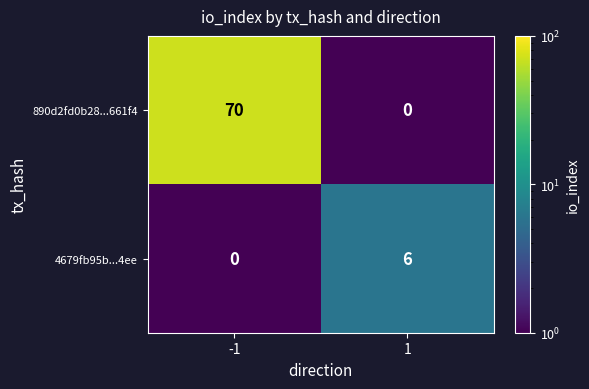

What is the difference between the 4679fb95b...4ee values at -1 and 1?

6